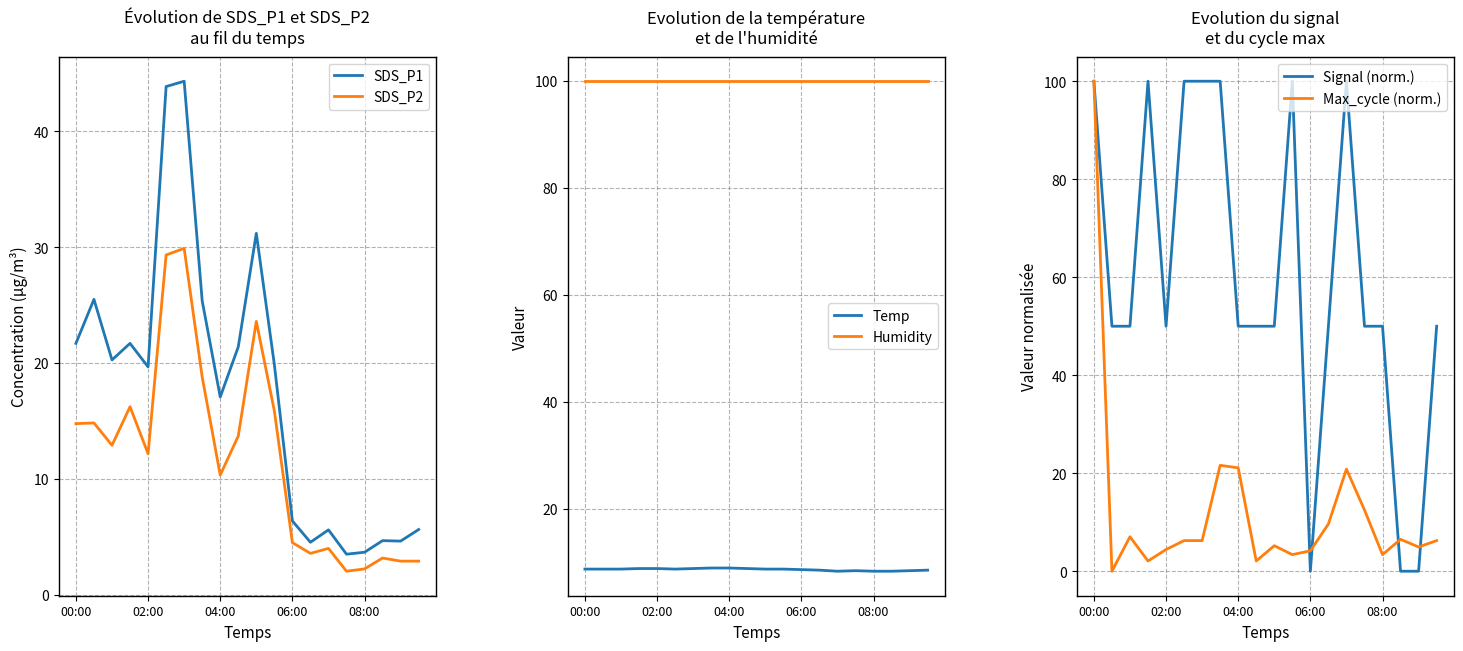

What is the maximum value for SDS_P2?

29.9